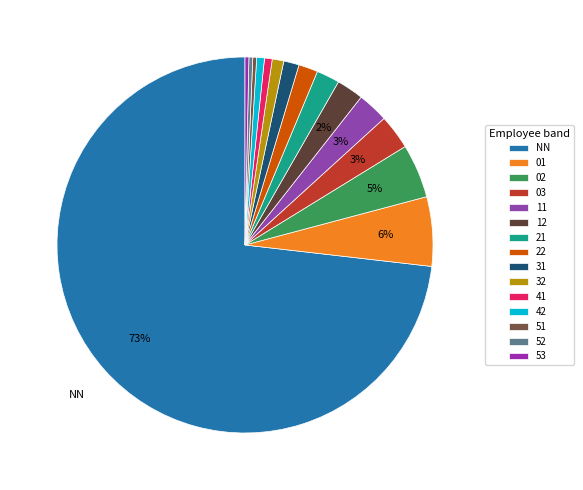

What percentage is the NN slice, to the nearest percent?

73%